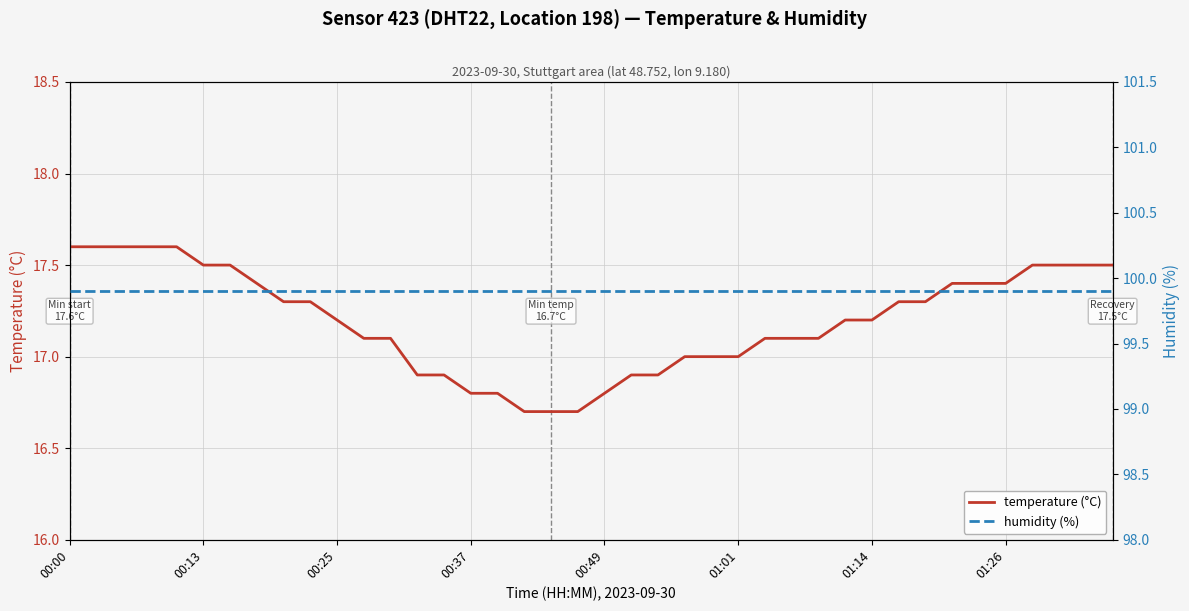

How many lines are shown in the chart?

2